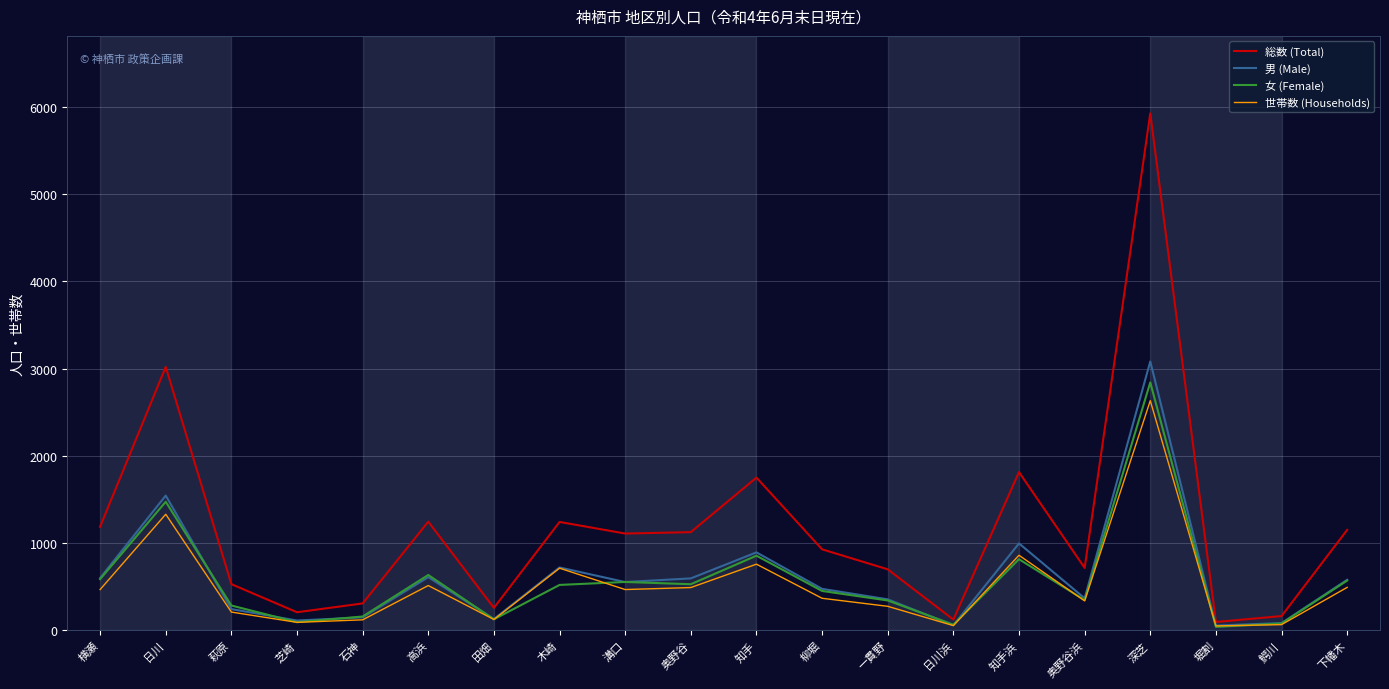

At which category does the chart reach its peak across all series?

深芝